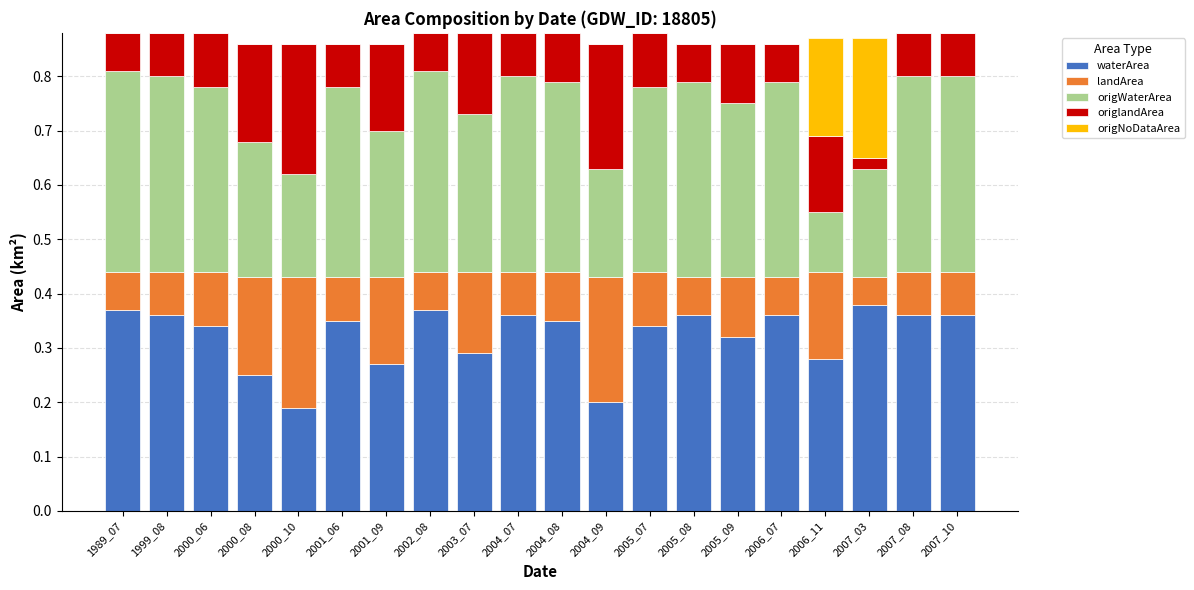

What is the total value across all series at 2005_09?

0.9